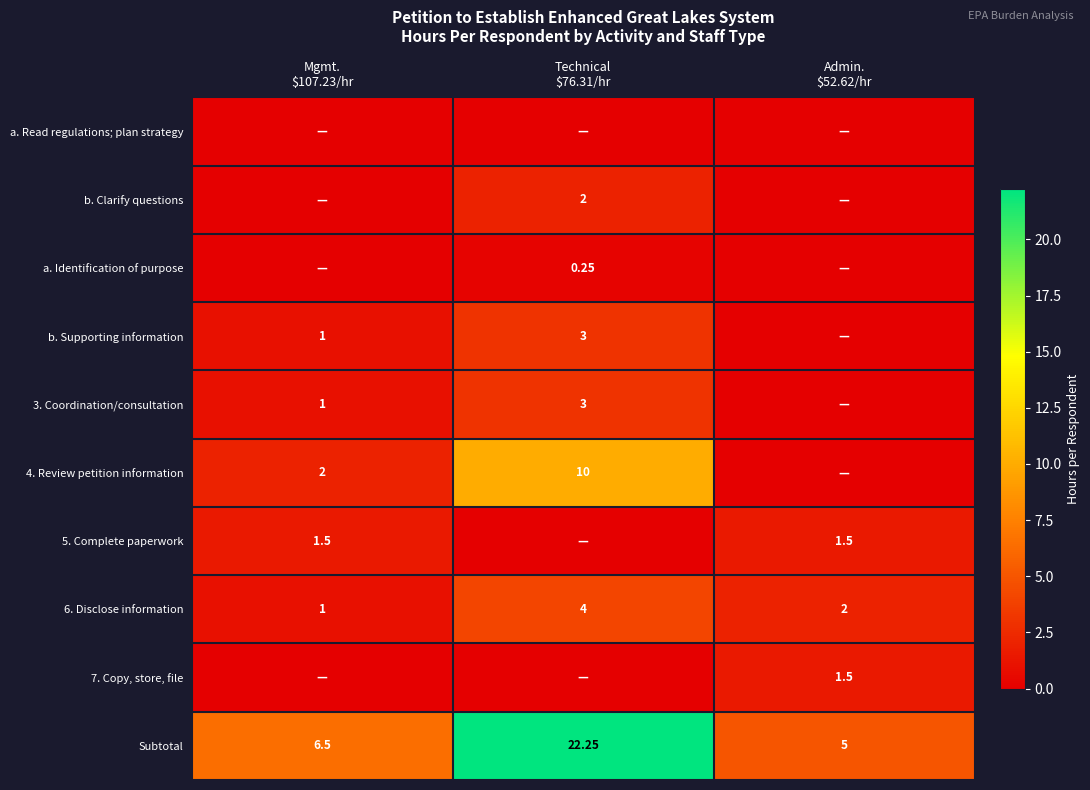

What is the difference between the highest and lowest values at Admin.
$52.62/hr?

5.0